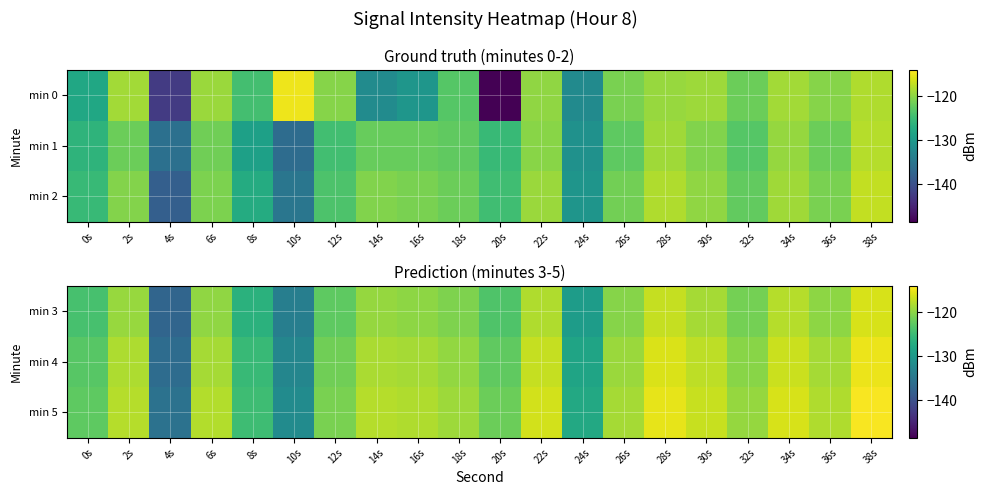

Rank the series by their average value, from lowest to highest.

min 3, min 4, min 5